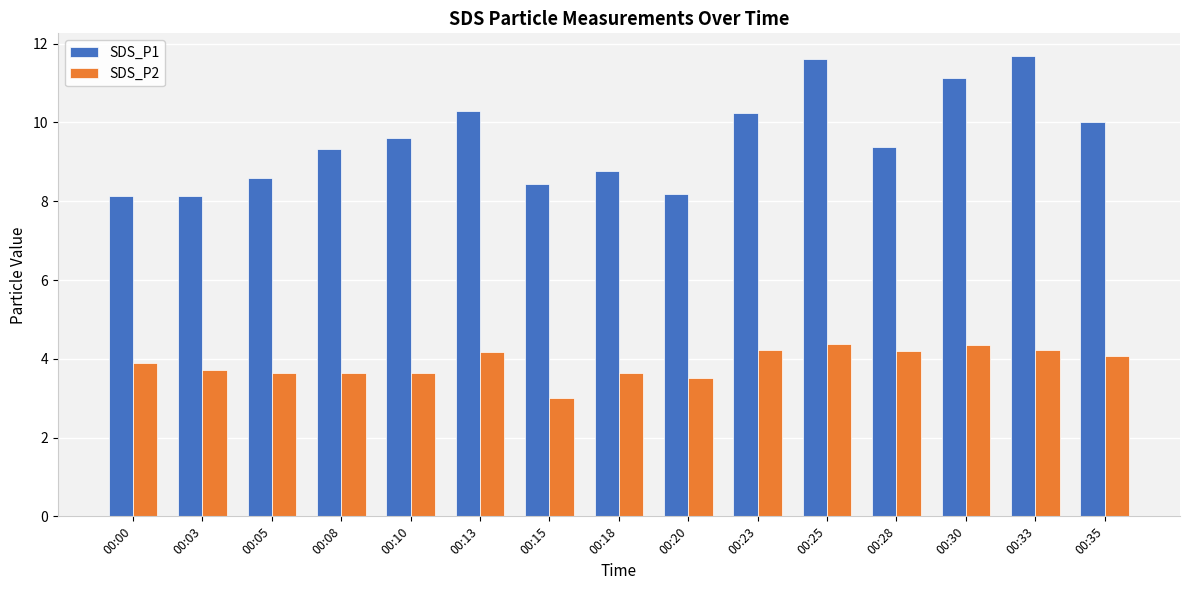

What are all the series names shown in the legend?

SDS_P1, SDS_P2